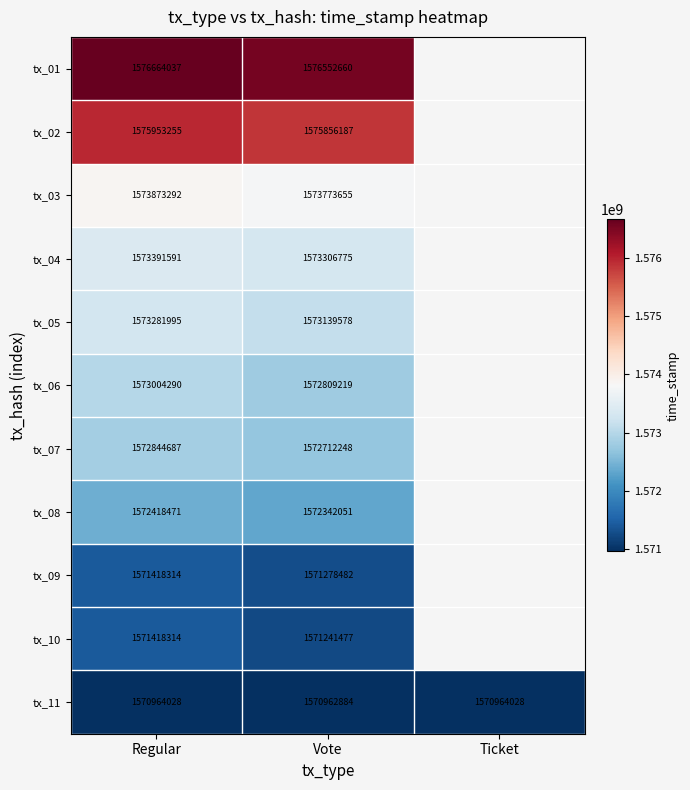

What is the spread (max minus min) of values at Vote?

5589776